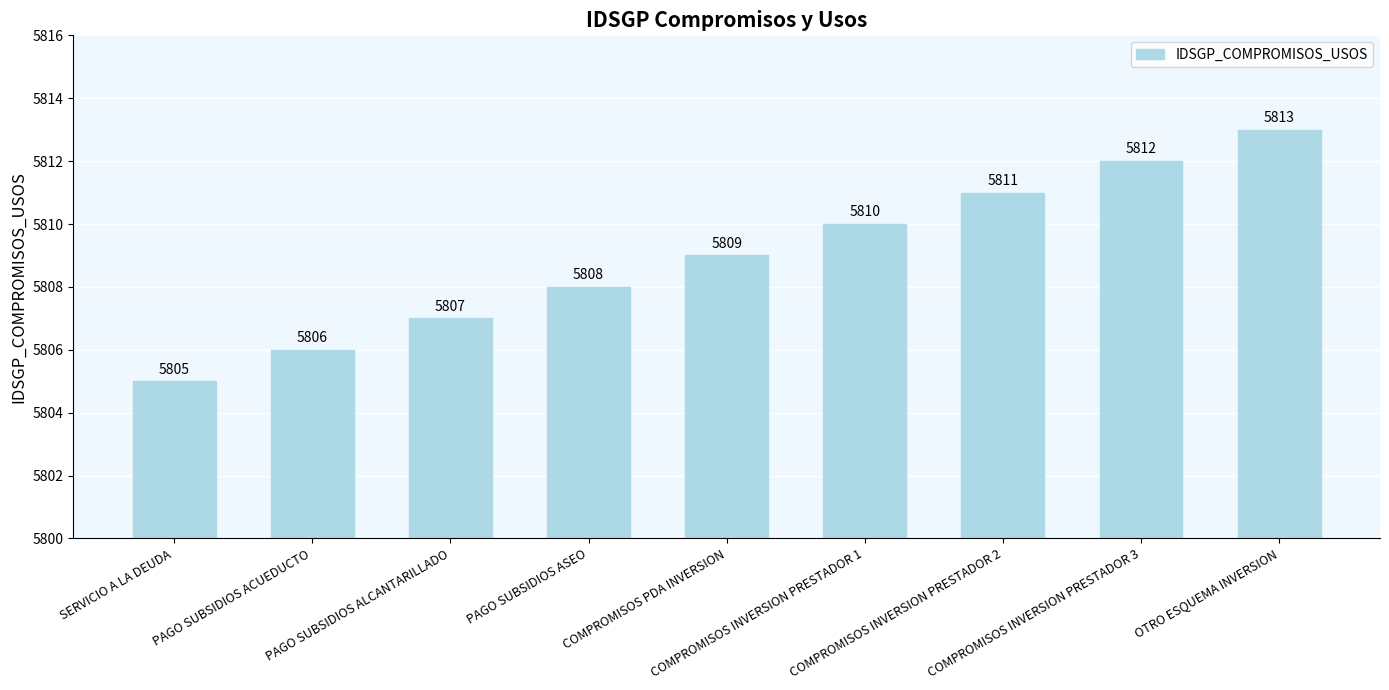

Count the values in the range 5807 to 5811.

5